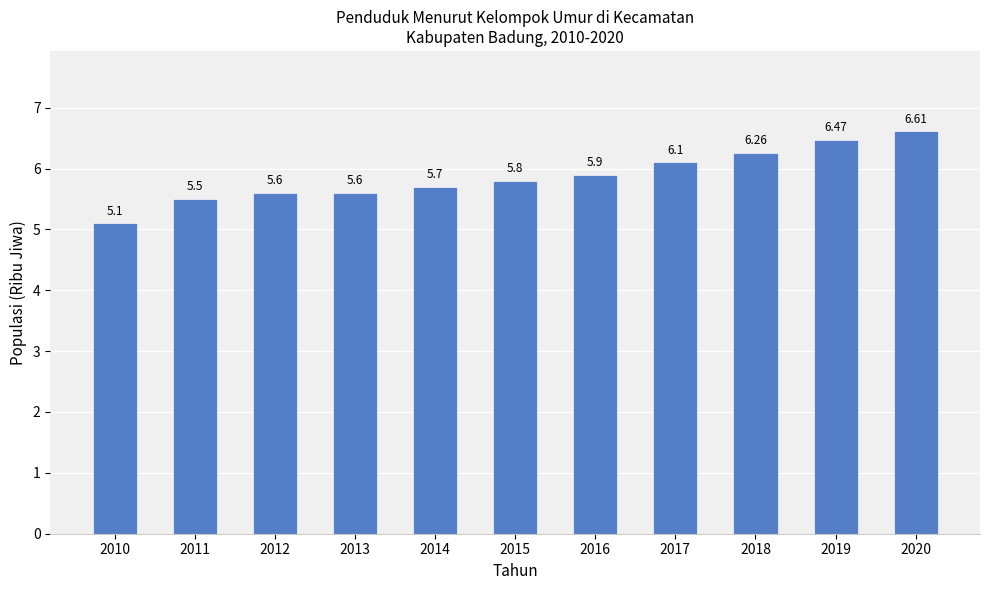

True or false: the data shows 2.5 at 2012.

False